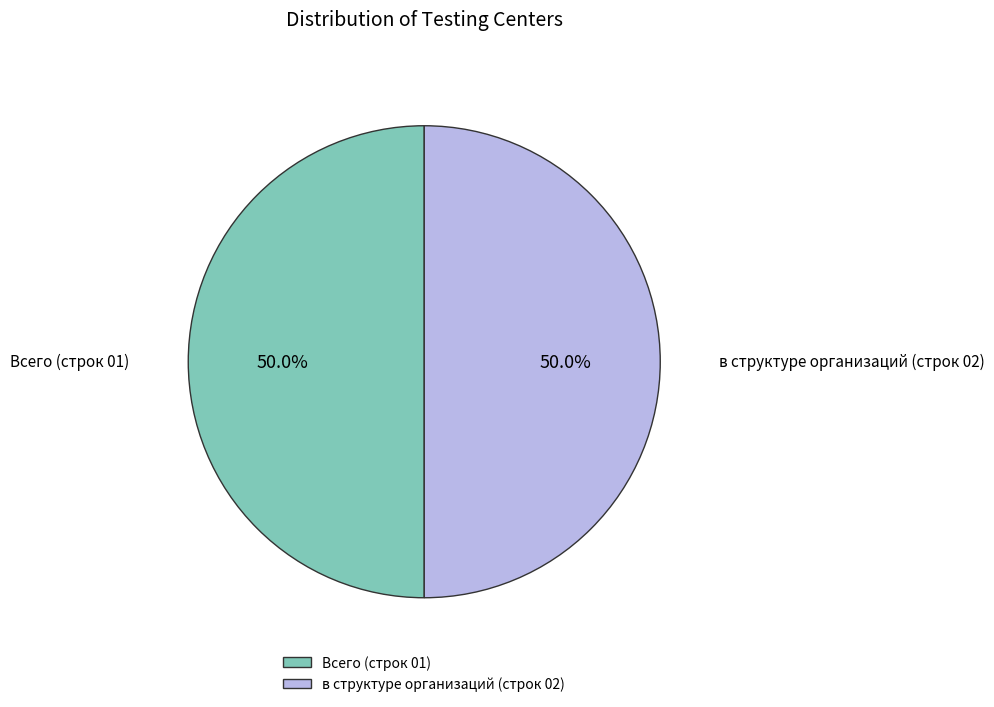

What is the ratio of the value at Всего (строк 01) to the value at в структуре организаций (строк 02)?

1.0